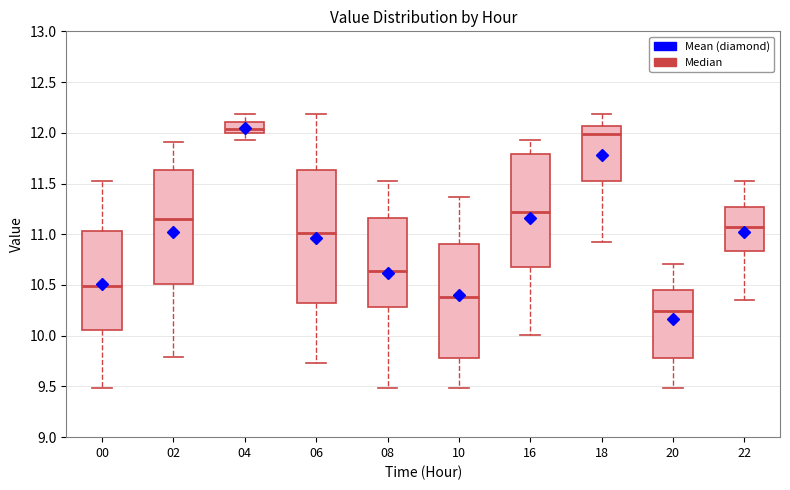

Which box is the tallest, from its lower edge to its upper edge?

06